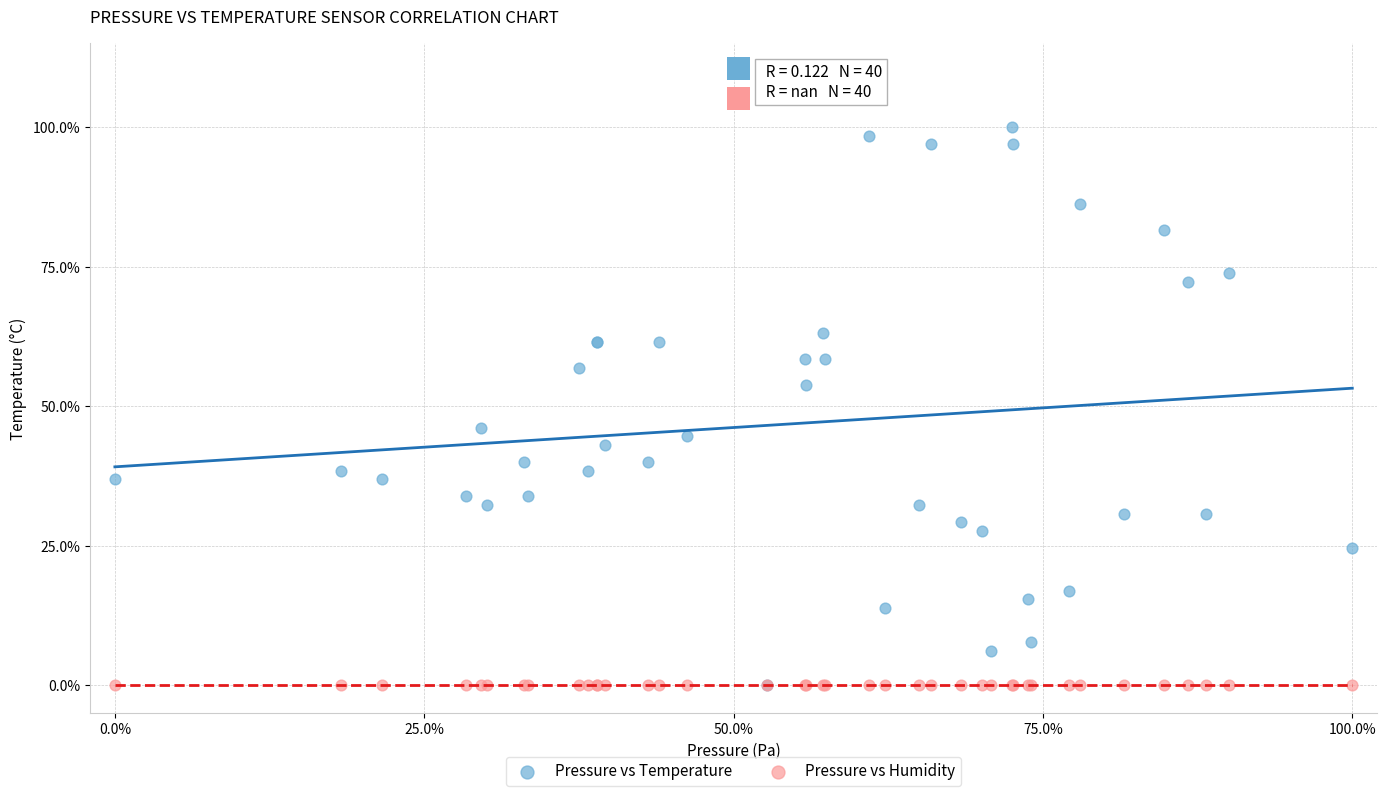

What are all the series names shown in the legend?

Pressure vs Temperature, Pressure vs Humidity